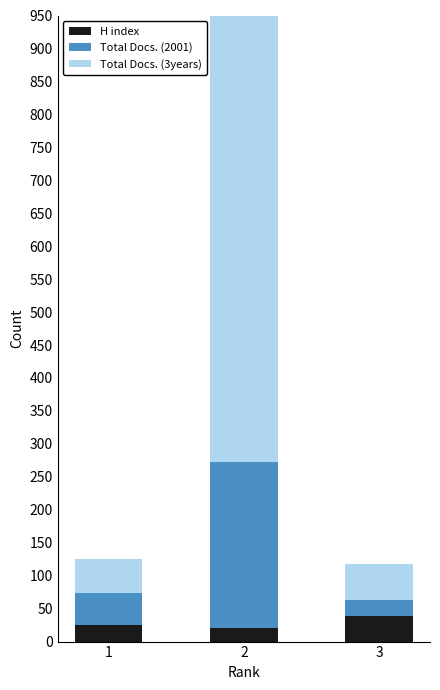

What is the difference between the highest and lowest values at 2?

777